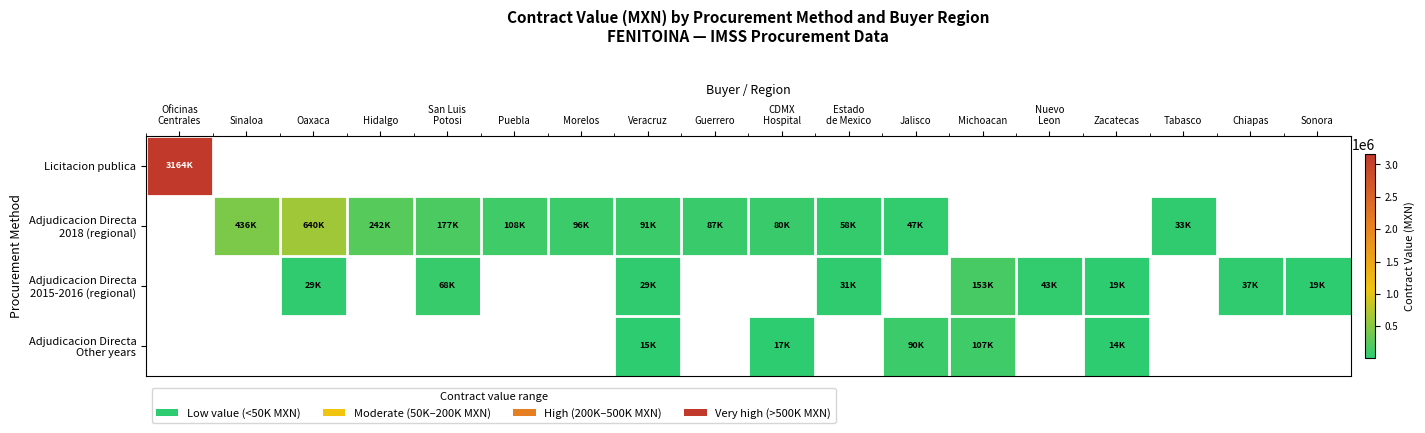

Is the value of Adjudicacion Directa 2015-2016 (regional) at Sonora greater than the value of Adjudicacion Directa Other years at Guerrero?

No